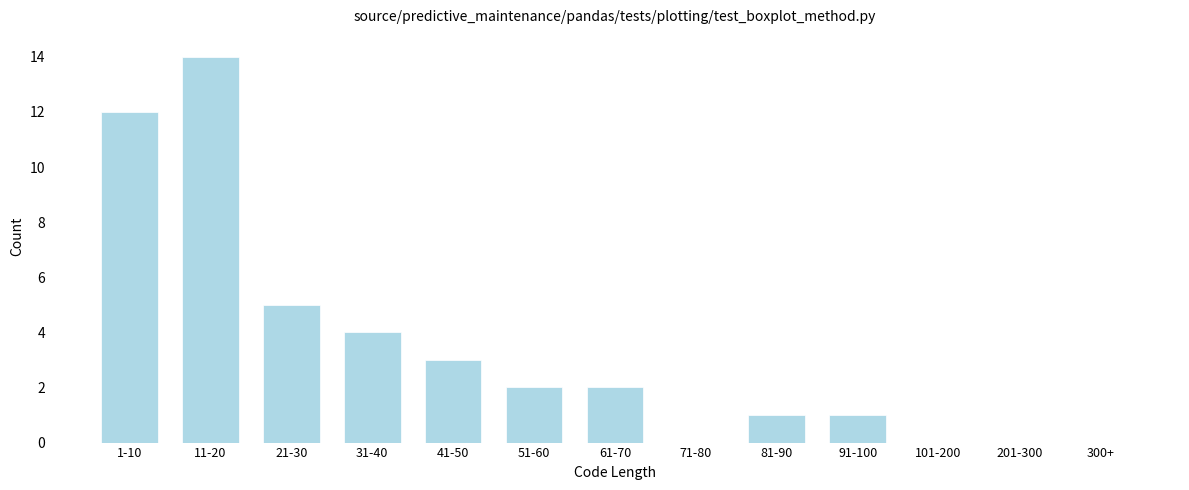

Reading left to right, list all the values displayed in this chart.

1-10=12	11-20=14	21-30=5	31-40=4	41-50=3	51-60=2	61-70=2	71-80=0	81-90=1	91-100=1	101-200=0	201-300=0	300+=0